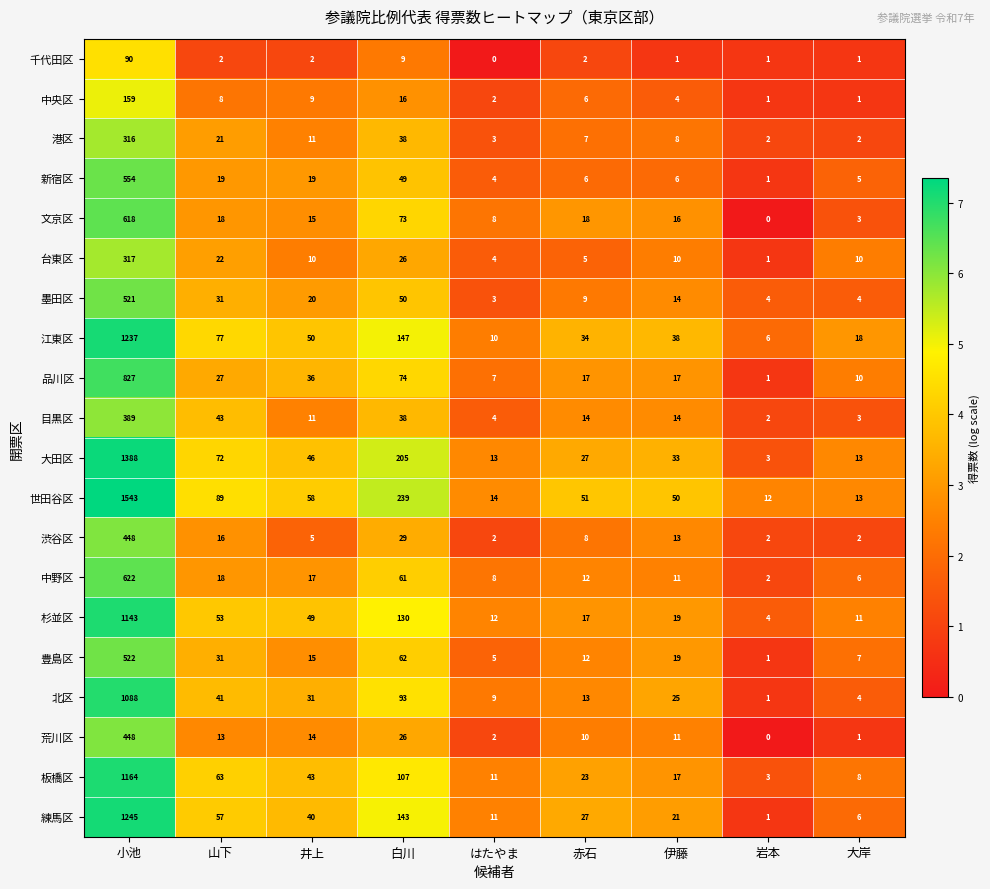

Which series has the widest spread of values?

世田谷区